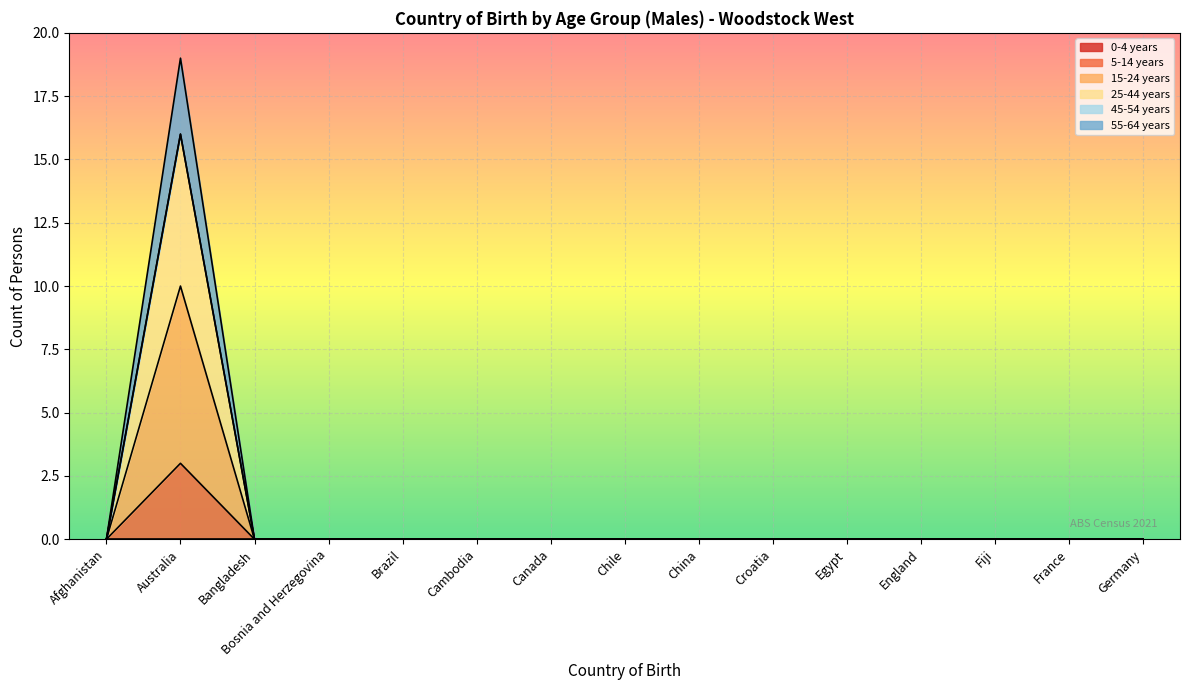

Count the number of categories in the chart.

15